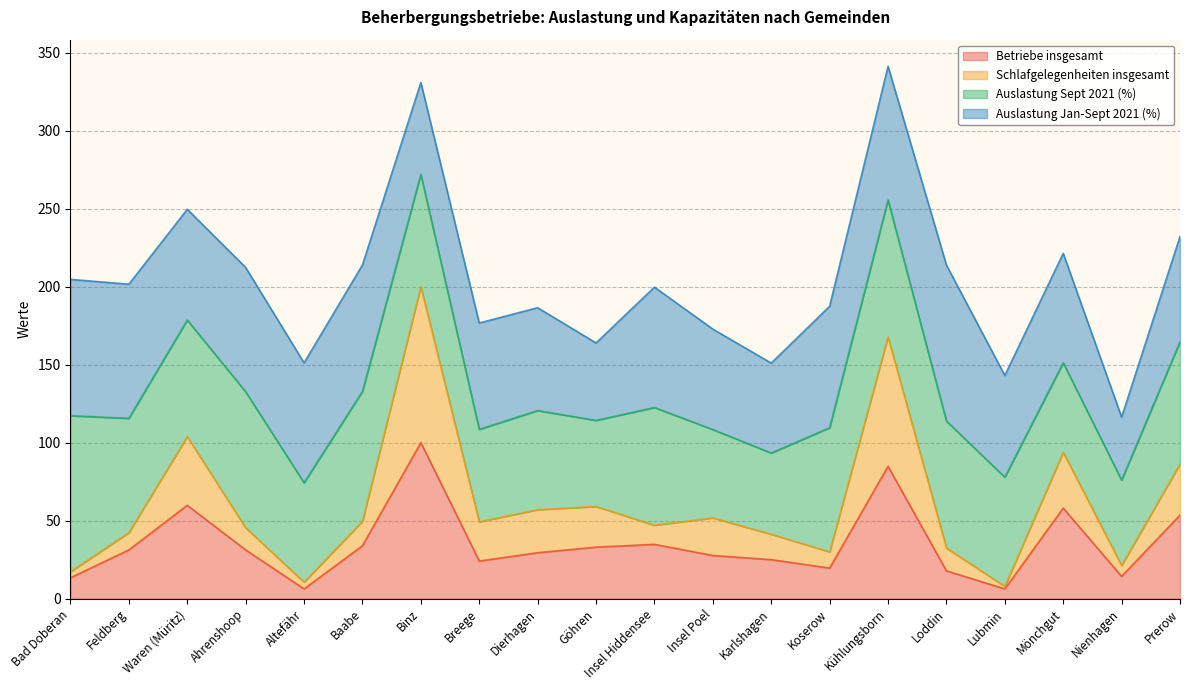

Does the chart display data point markers on the line(s)?

No